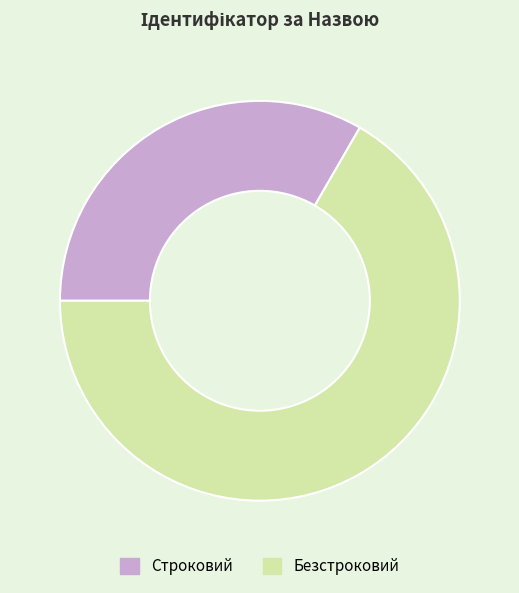

How many segments does this pie chart have?

2